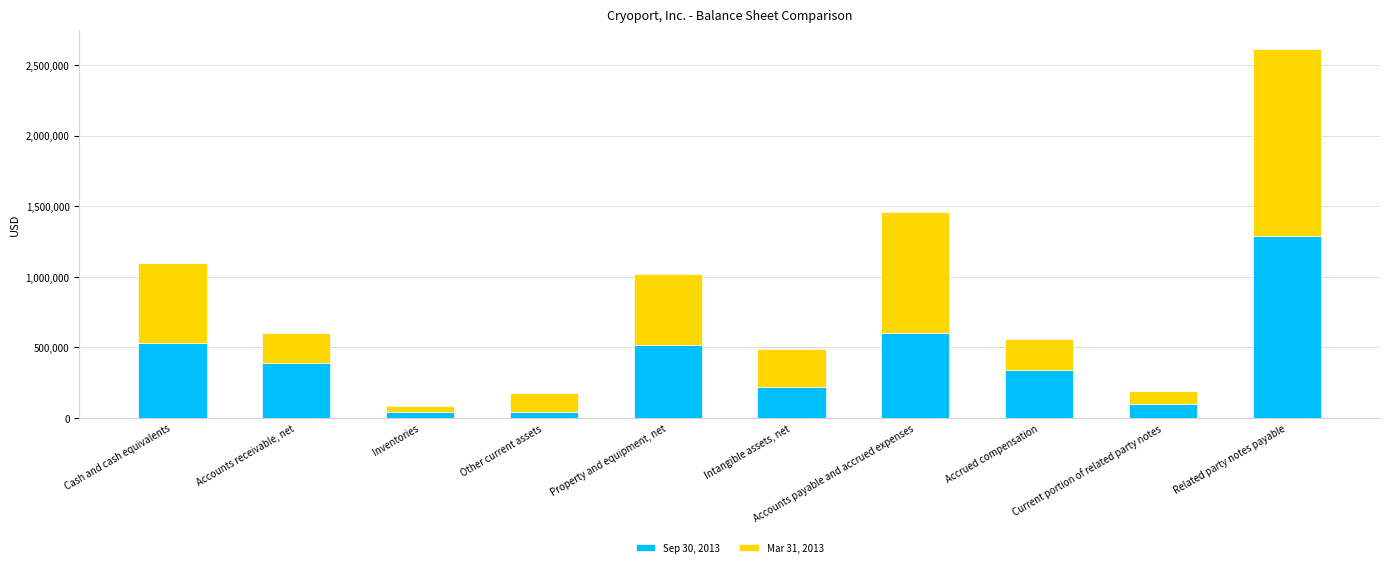

What is the highest value of the Sep 30, 2013 series?

1292612